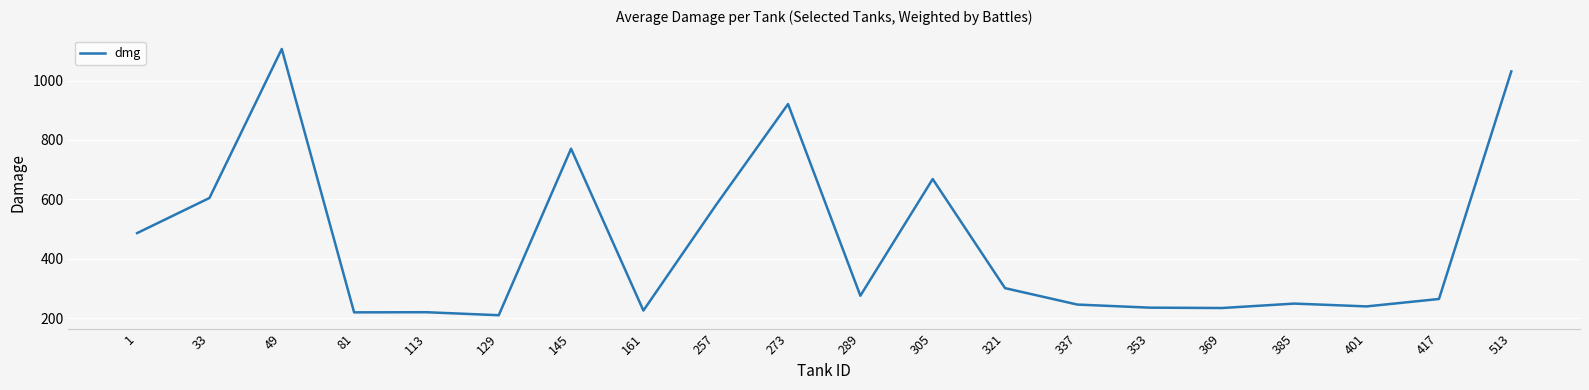

What is the difference between the second highest and minimum values?

820.4